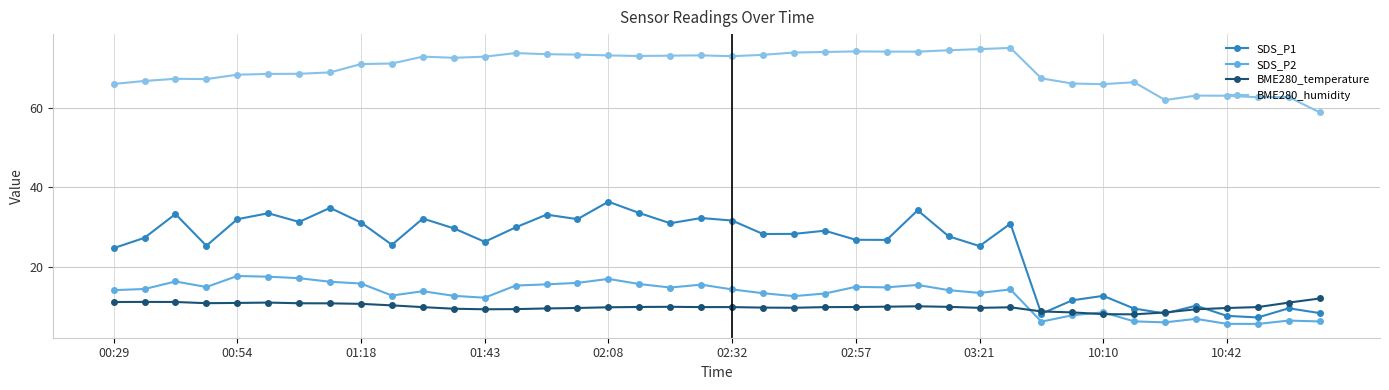

Which series has the largest range (max minus min)?

SDS_P1